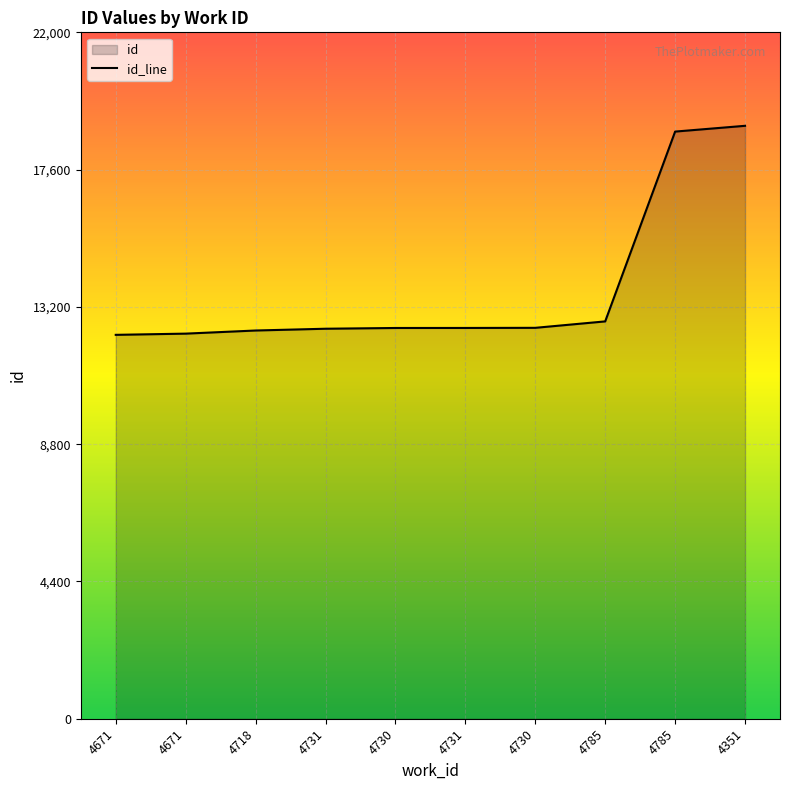

What is the label of the 9th point from the left?

4785